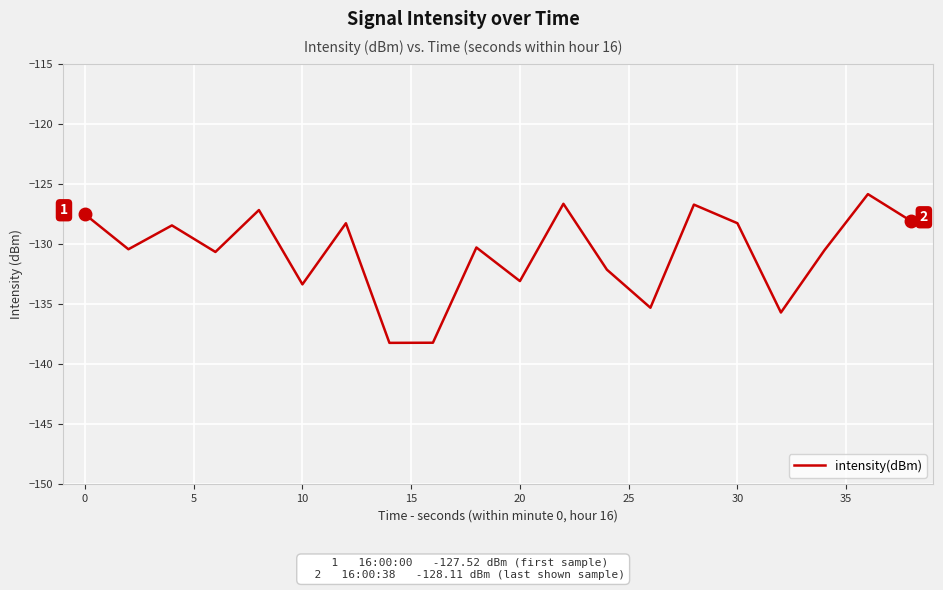

Does the chart display data point markers on the line(s)?

No